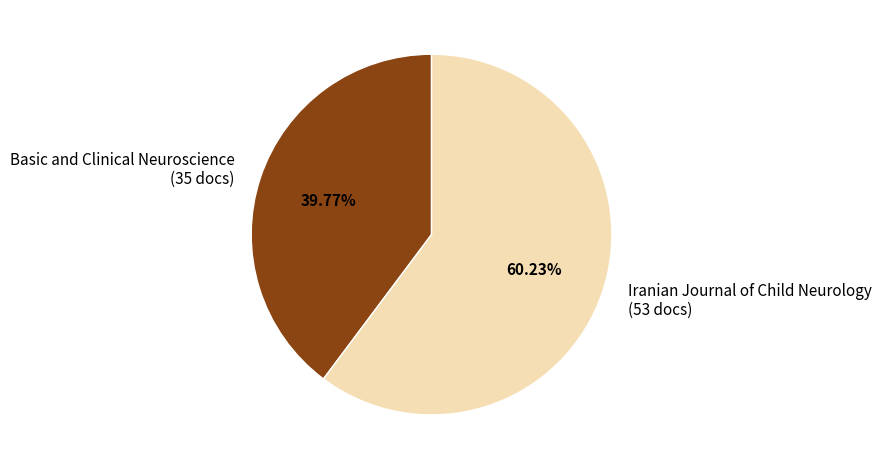

To the nearest percent, what is the difference between the Basic and Clinical Neuroscience and Iranian Journal of Child Neurology slice percentages?

20%